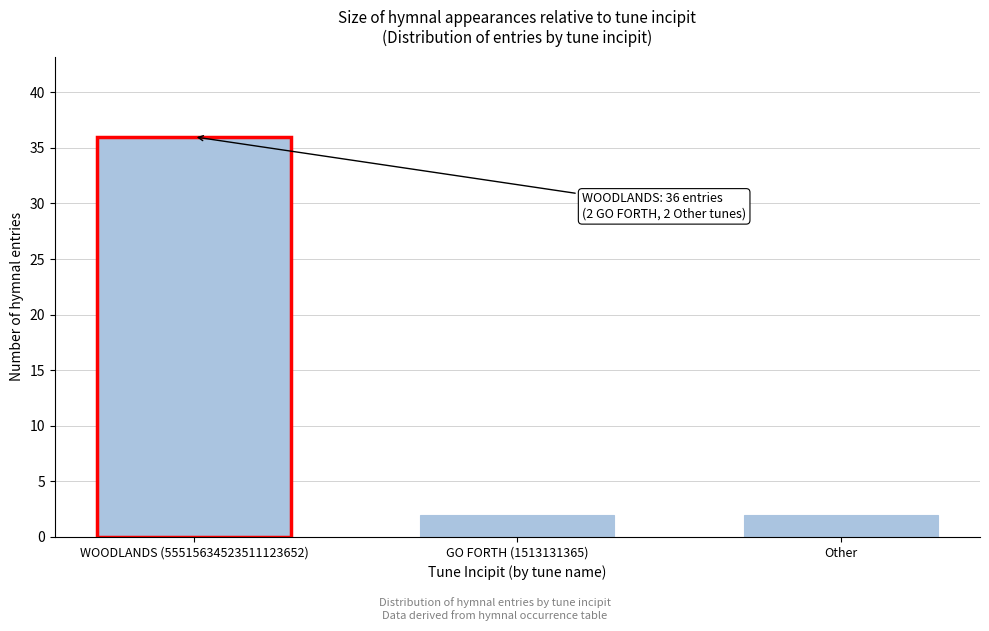

Reading right to left, transcribe all the data shown in this chart.

2	2	36